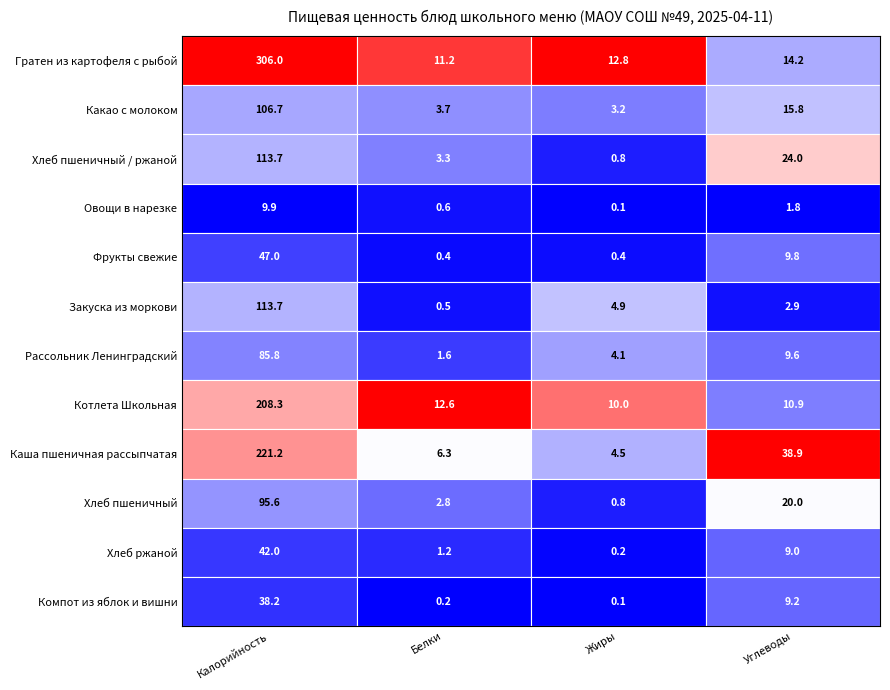

How many data points in Хлеб пшеничный / ржаной are less than 24?

2